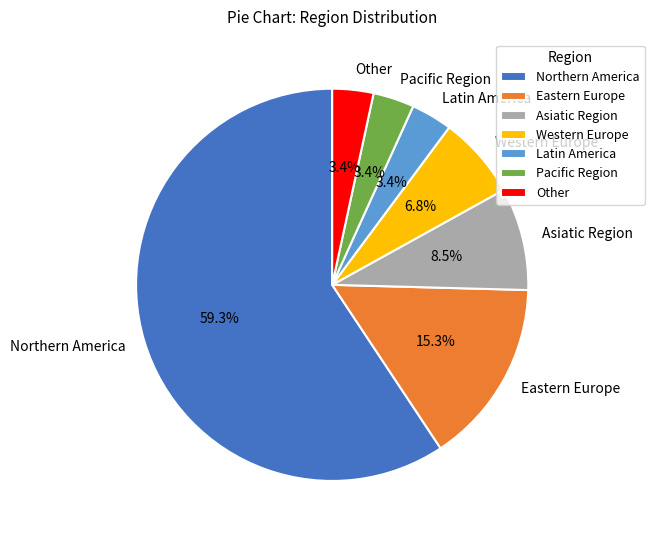

To the nearest percent, what is the difference between the Latin America and Northern America slice percentages?

56%